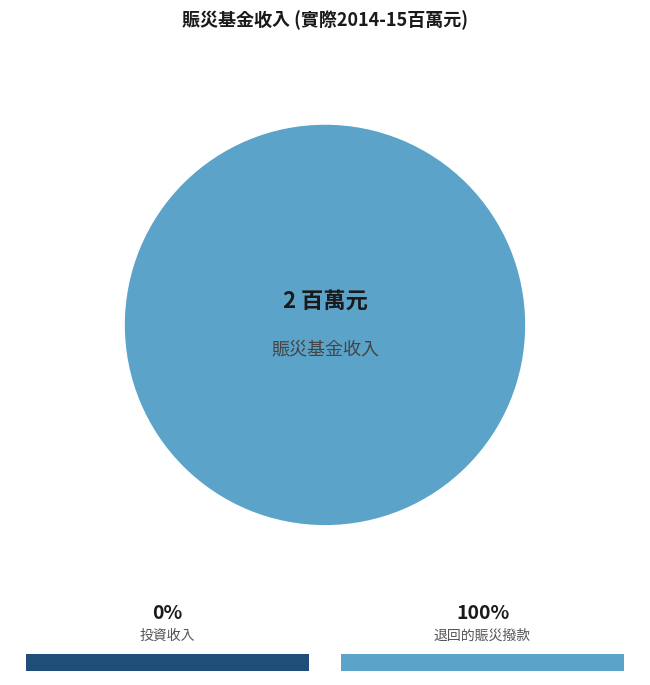

Rank the categories by value from lowest to highest.

投資收入, 退回的賑災撥款